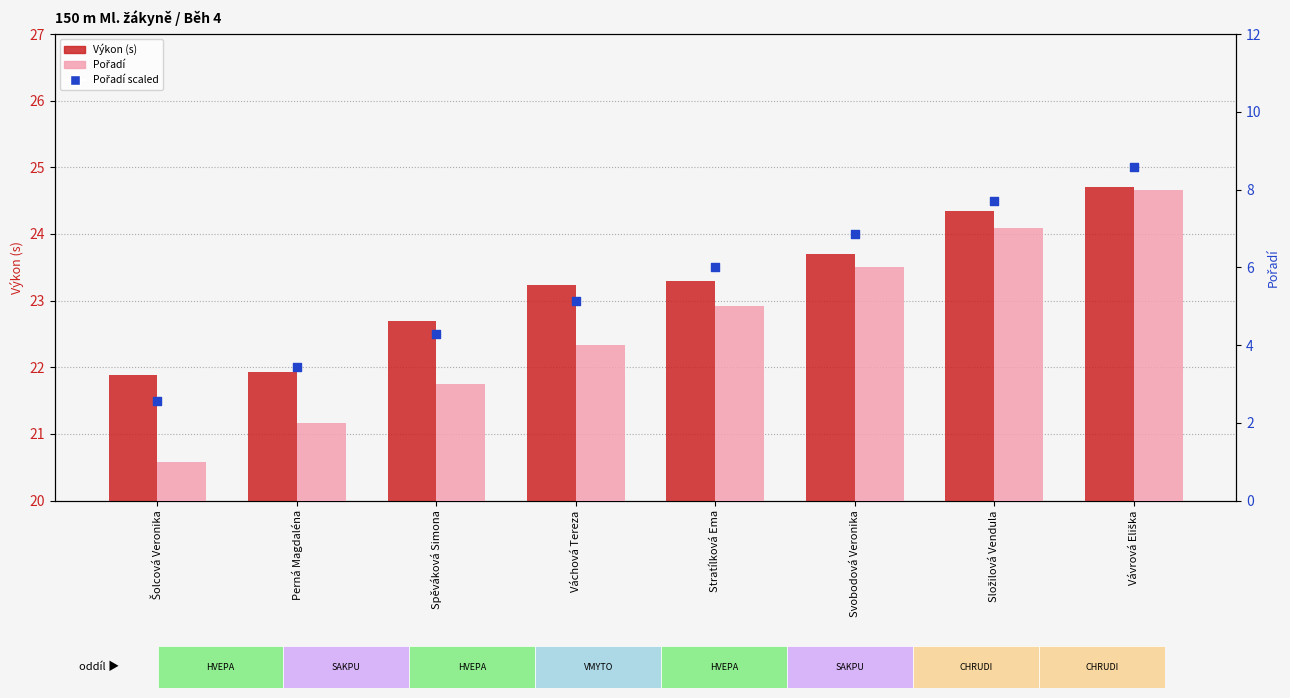

Is the value of Pořadí (scaled) at Vávrová Eliška greater than the value of Výkon (s) at Složilová Vendula?

Yes